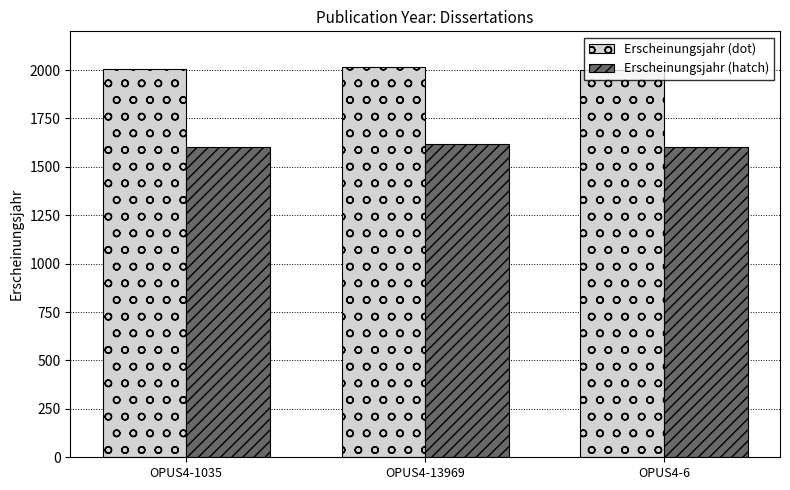

What is the average value of the Erscheinungsjahr (dot) series?

2007